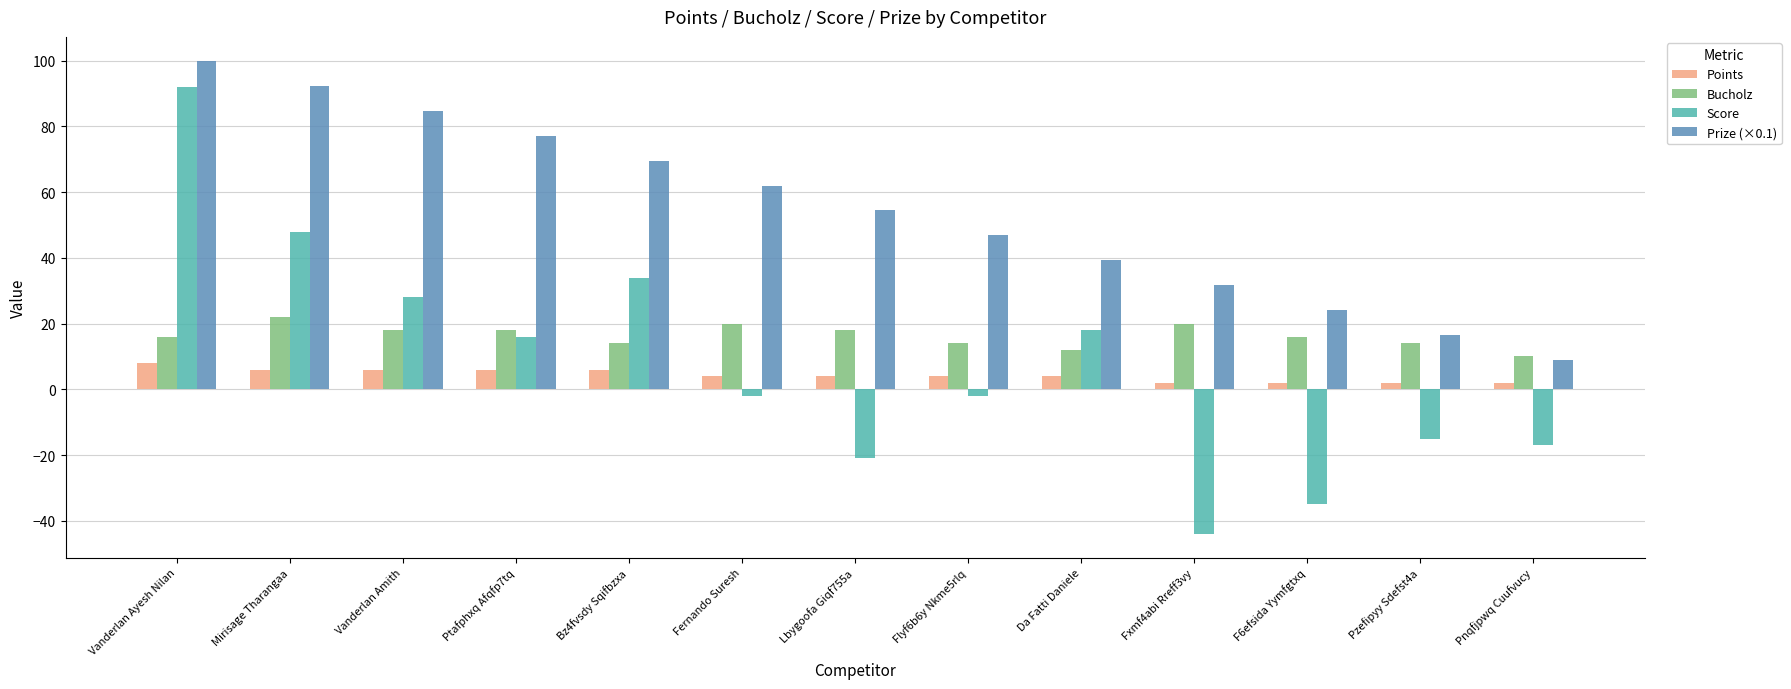

What is the total value across all series at Fxmf4abi Rreff3vy?

9.6